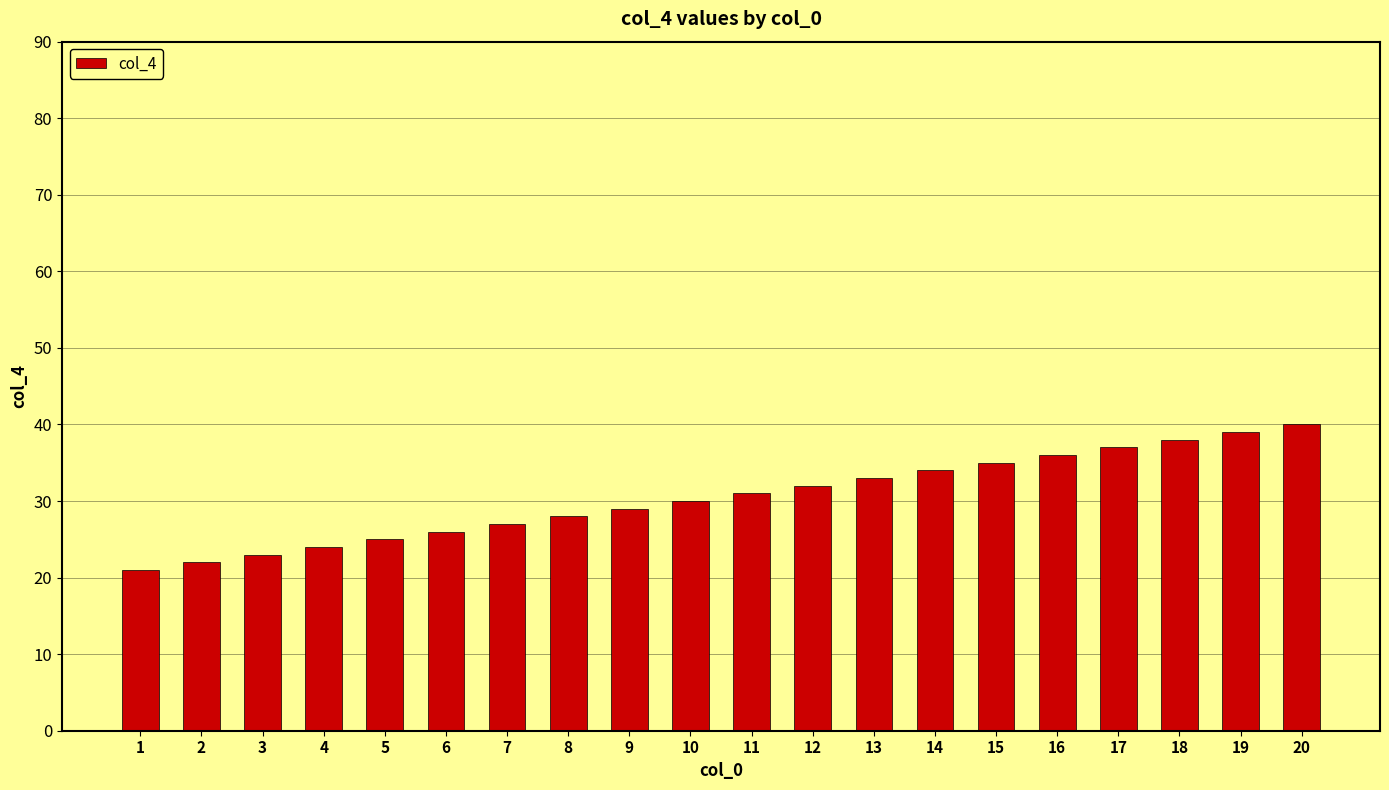

Does the chart contain any negative values?

No